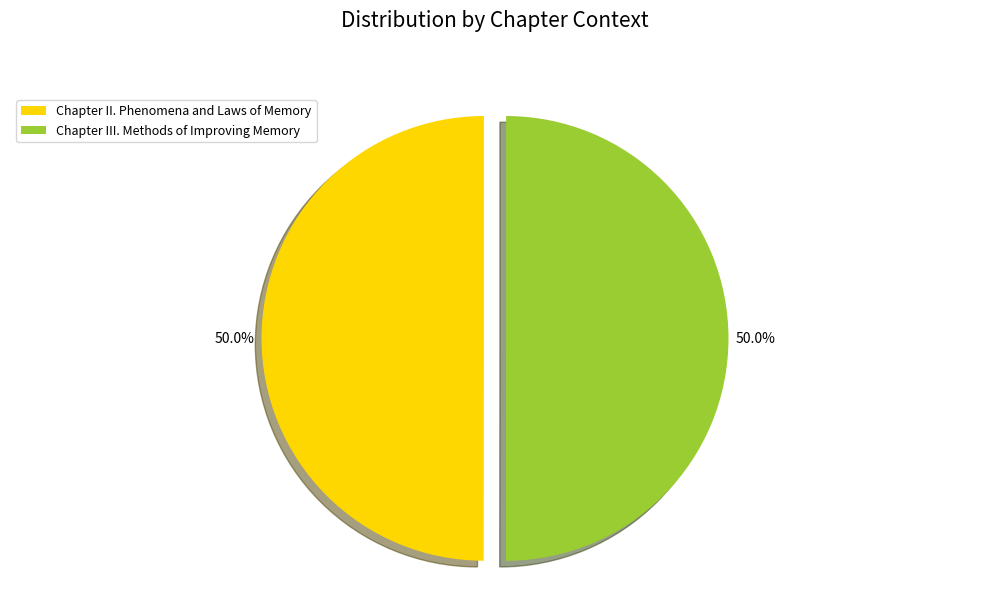

What is the ratio of the value at Chapter III. Methods of Improving Memory to the value at Chapter II. Phenomena and Laws of Memory?

1.0